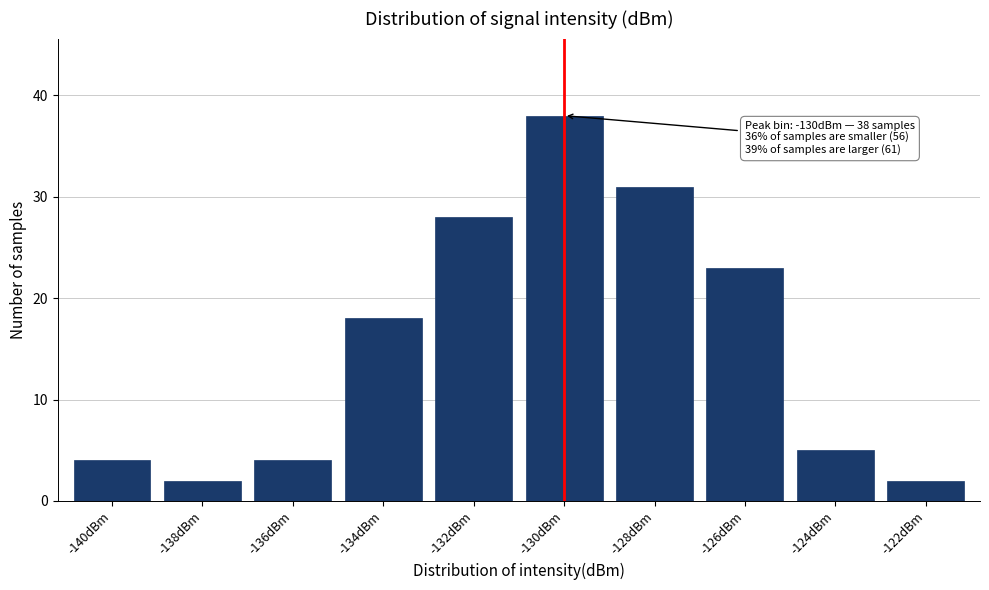

Reading left to right, transcribe all the data shown in this chart.

4	2	4	18	28	38	31	23	5	2